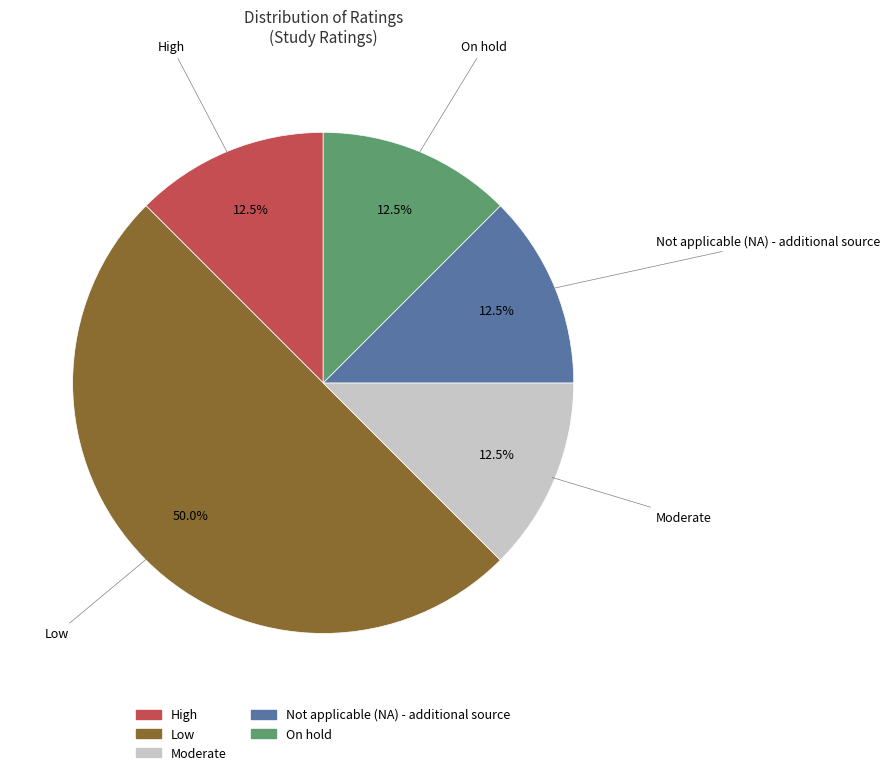

Does Not applicable (NA) - additional source represent more than half of the total?

No